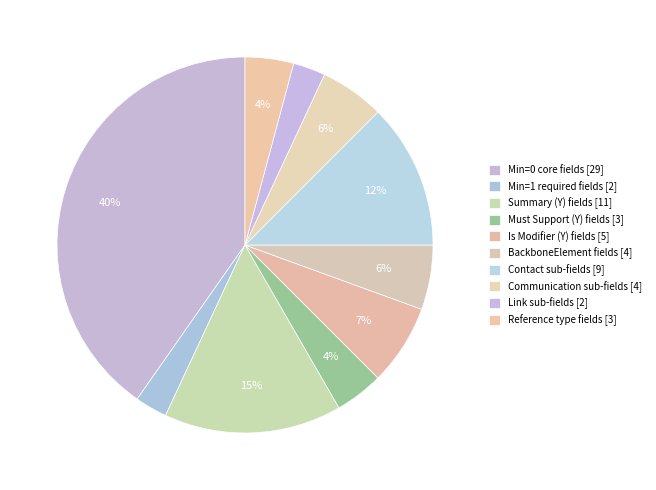

Count the number of slices in the pie.

10